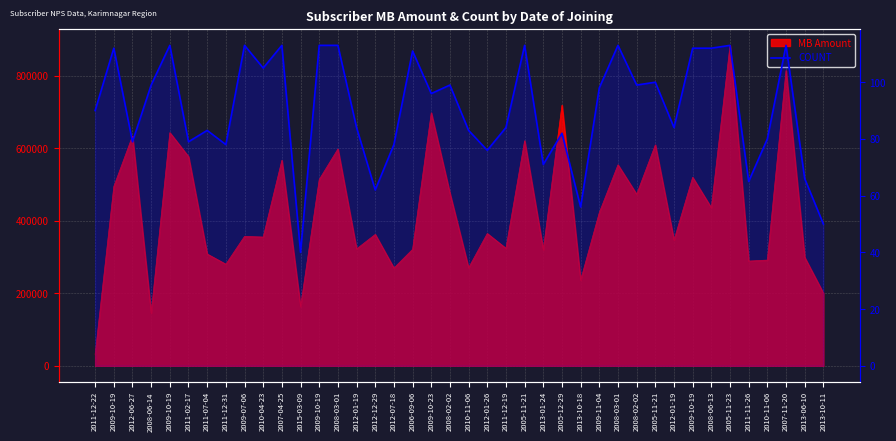

What is the approximate value at 2009-10-19, to the nearest 5?

115